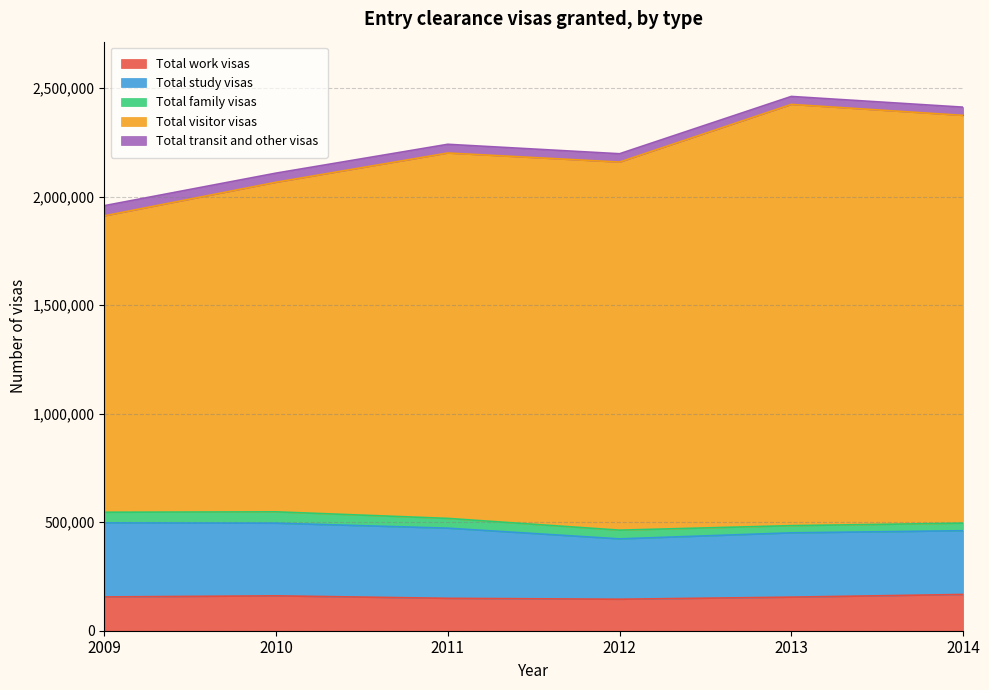

What is the average value of the Total family visas series?

42435